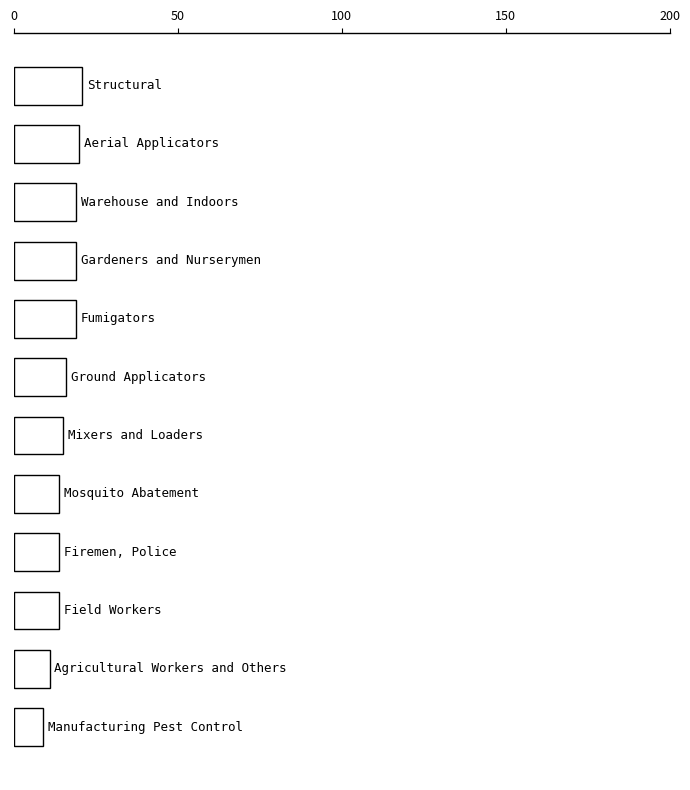

What is the minimum value shown in the chart?

9